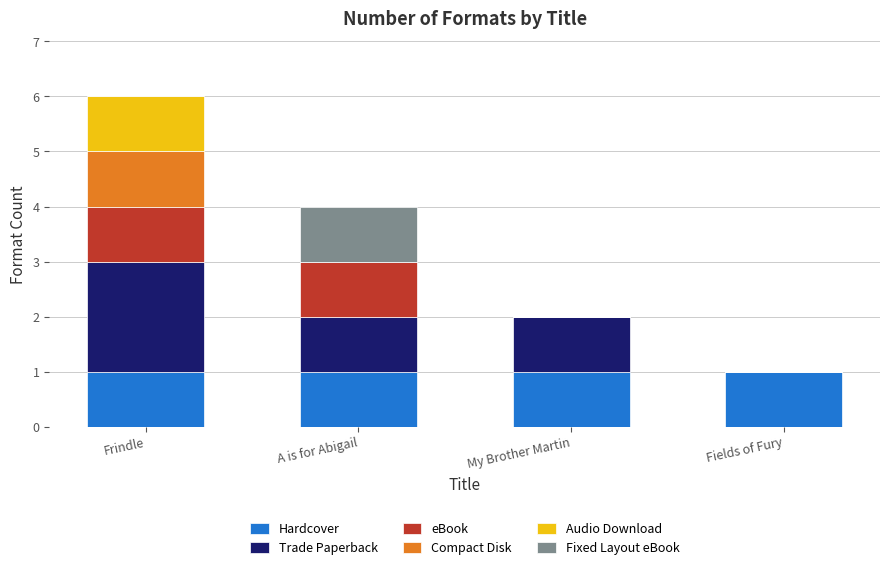

Is it true that Hardcover equals 2 at My Brother Martin?

False